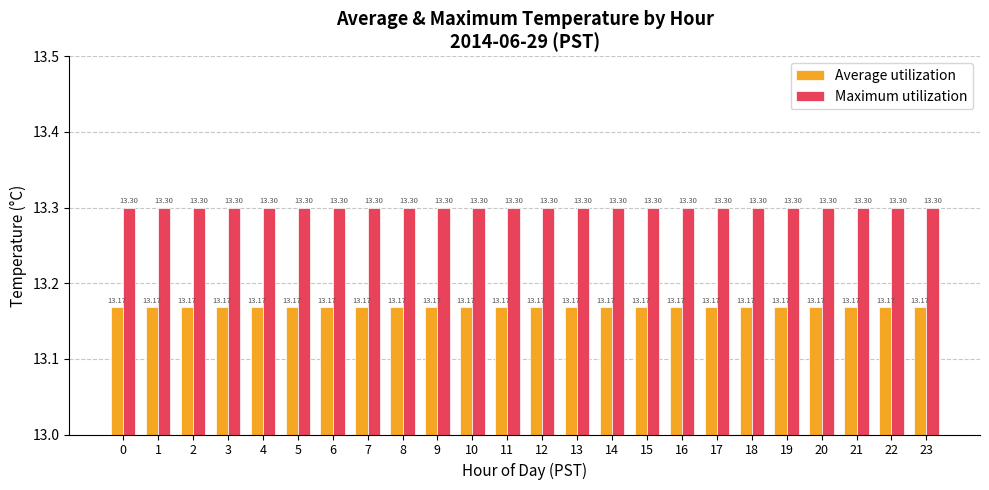

What is the value of the Maximum utilization bar at the 17th from the left?

13.3